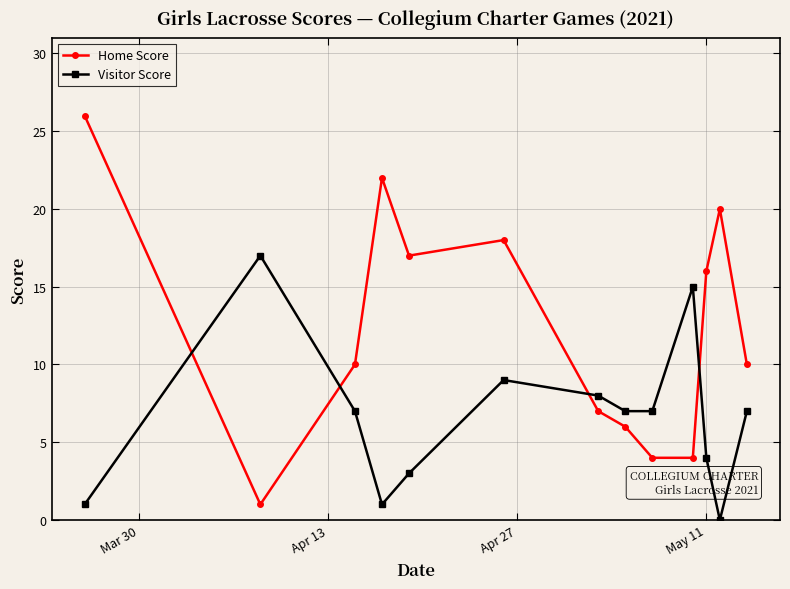

What is the average value of the Visitor Score series?

7